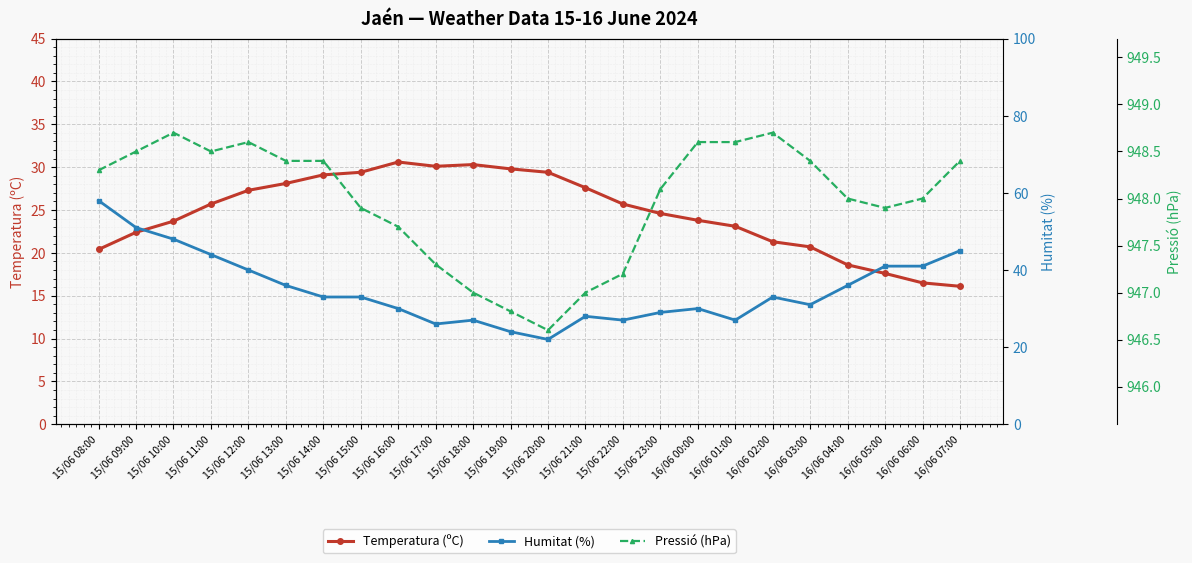

What is the difference between the highest and lowest values at 15/06 19:00?

922.8